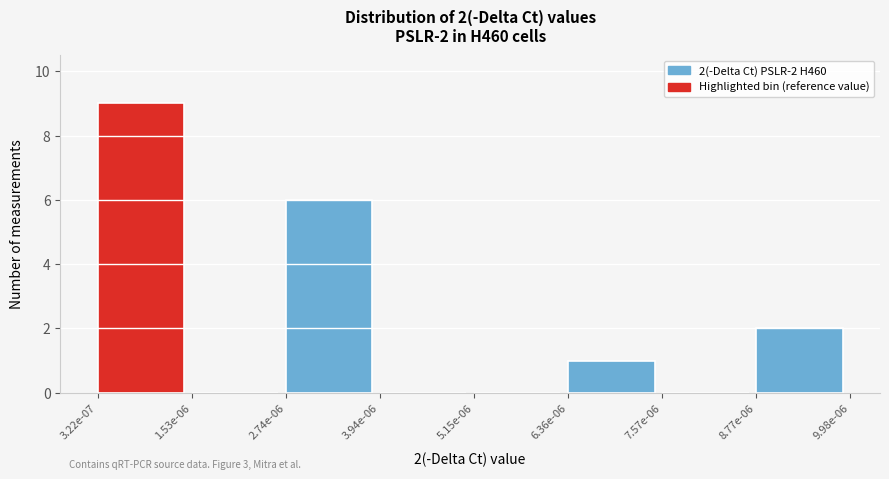

Reading left to right, what are all the values shown in this chart?

3.22e-07=9	1.53e-06=0	2.74e-06=6	3.94e-06=0	5.15e-06=0	6.36e-06=1	7.57e-06=0	8.77e-06=2